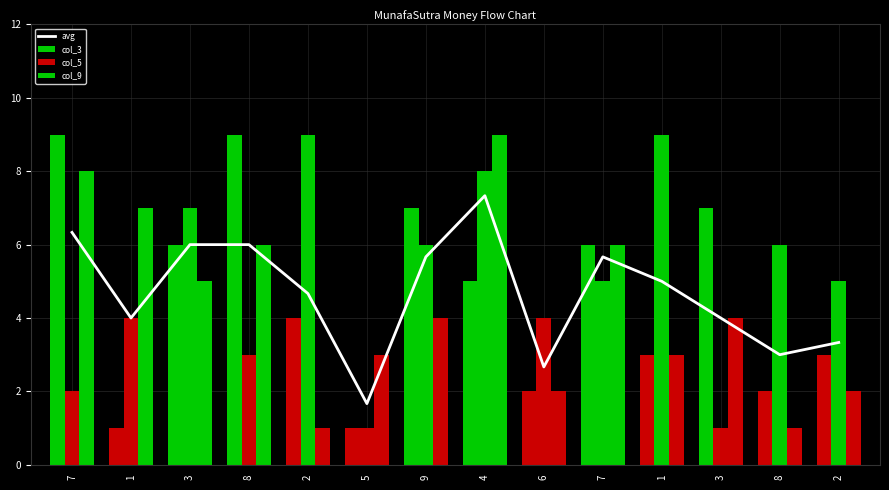

What is the smallest value displayed?

1.7